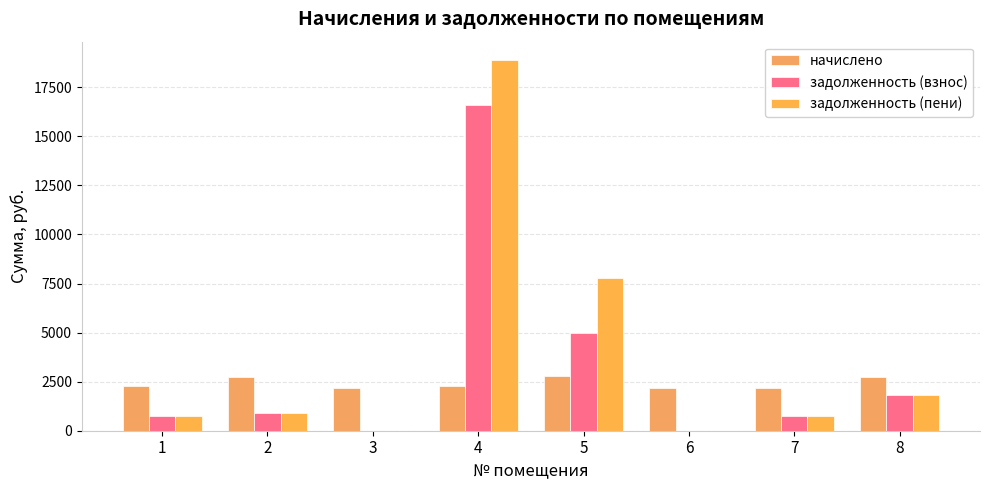

How many data points does each series have?

8